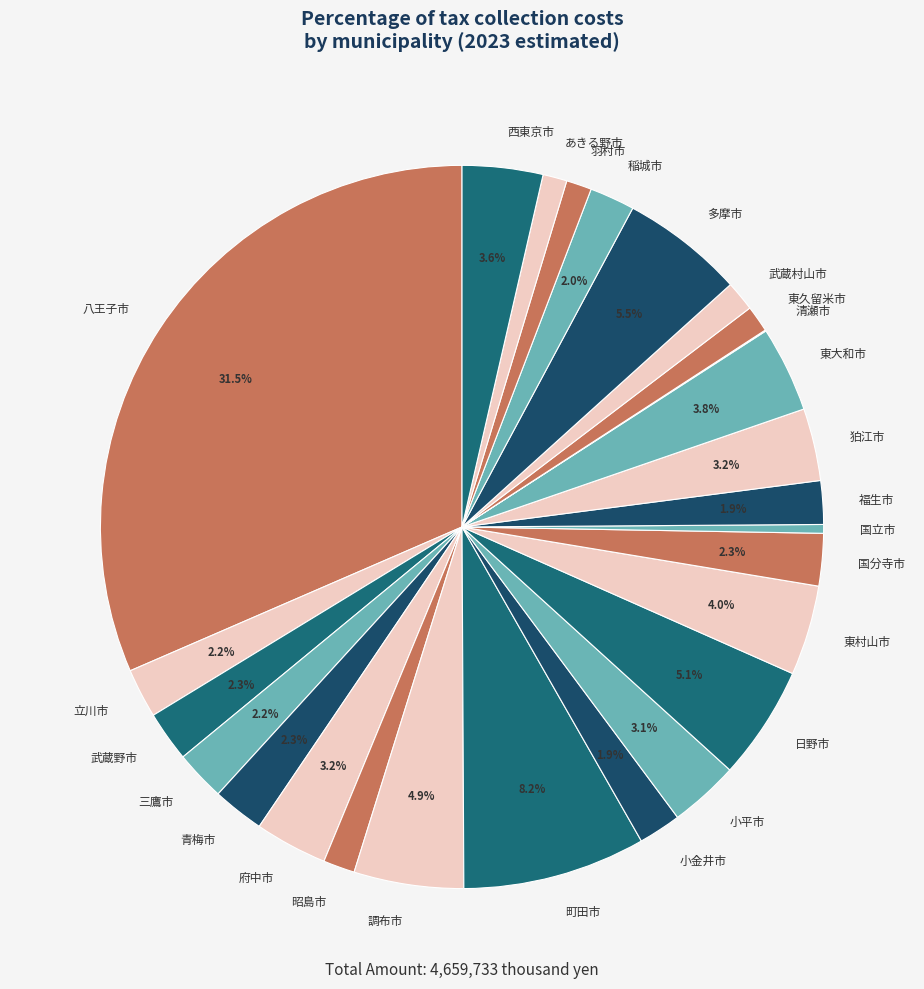

Which category has the biggest portion of the pie?

八王子市